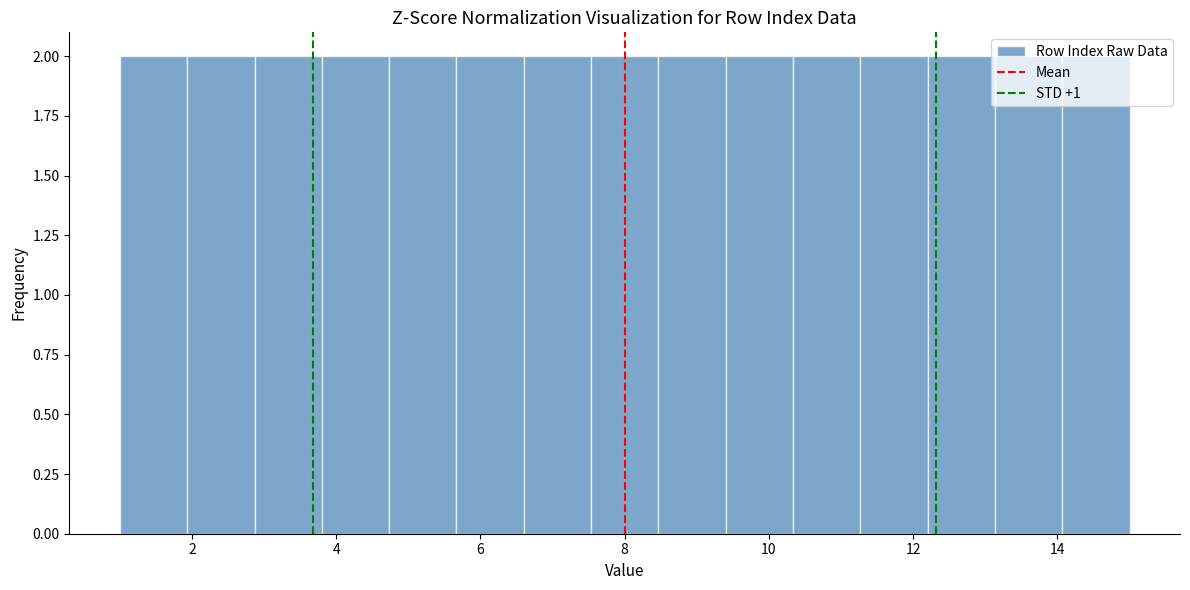

How tall is the bar that spans 2.0 to 2.8 on the x-axis? Neither the bar edges nor the heights are printed on the chart, so give them approximately, as read against the axes.

2